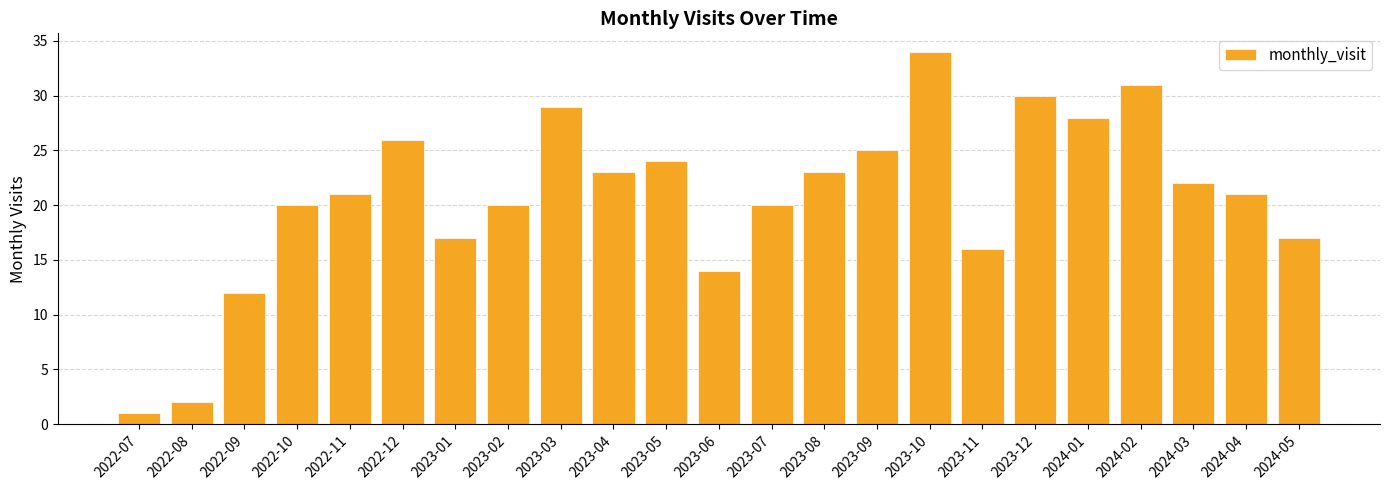

Are the bars grouped side by side (vs. stacked)?

No